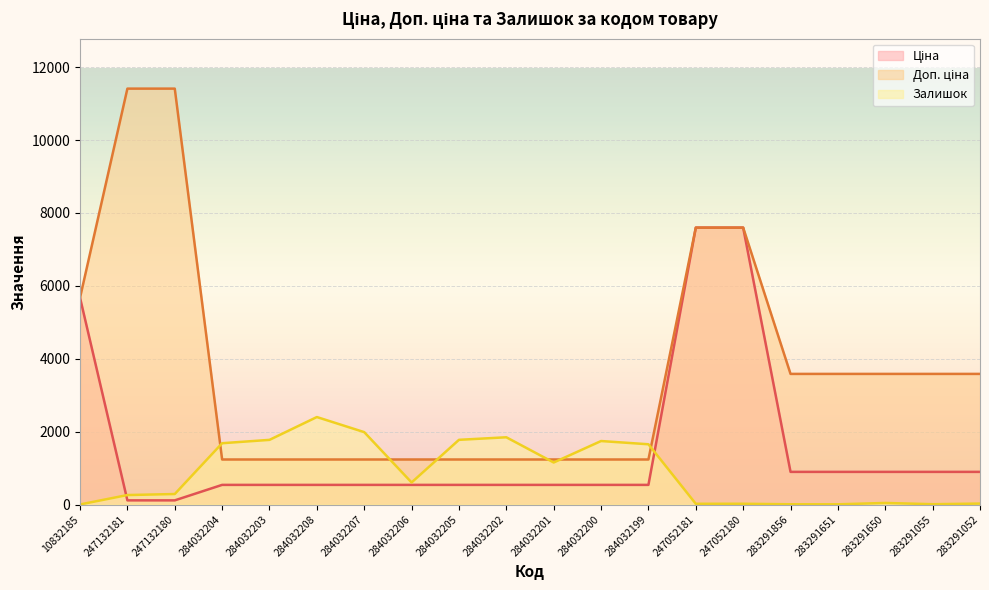

Which has a higher value, 284032202 or 283291650?

283291650